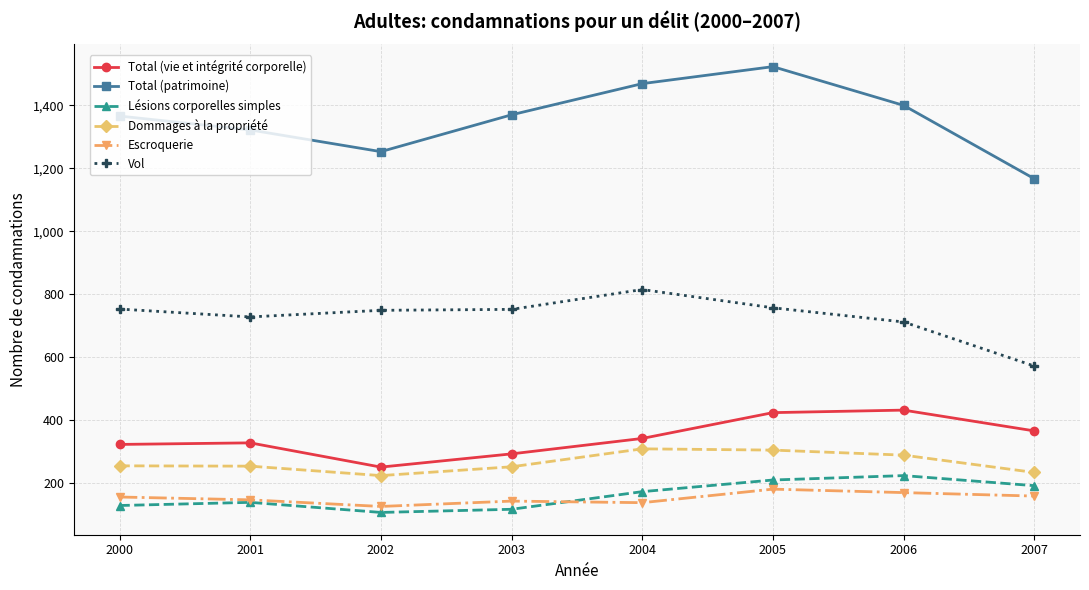

What is the value of the Dommages à la propriété point at the 2nd from the left?

254